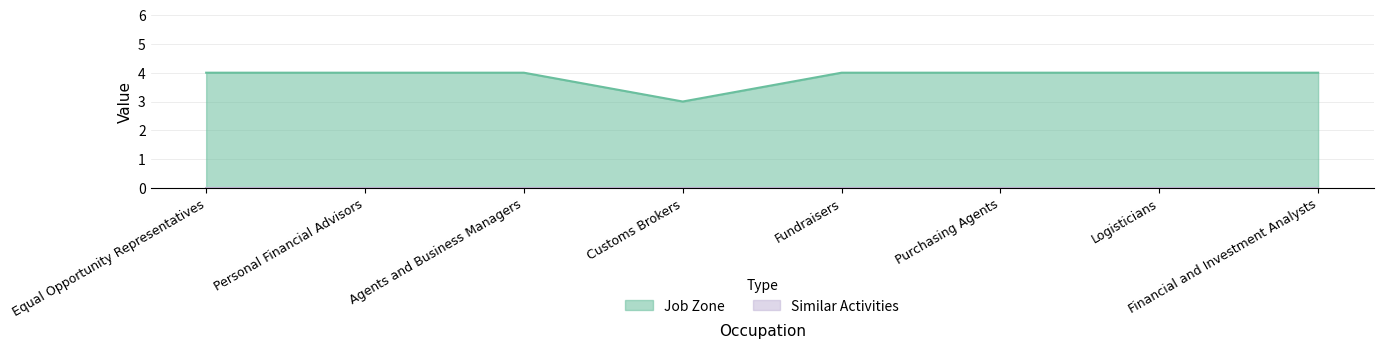

Reading left to right, list all the values displayed in this chart.

4	4	4	3	4	4	4	4